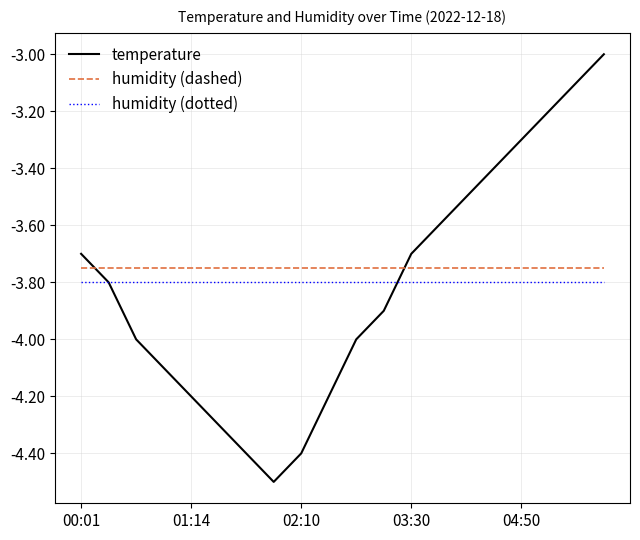

True or false: humidity (dashed) and humidity (dotted) cross at least once.

False